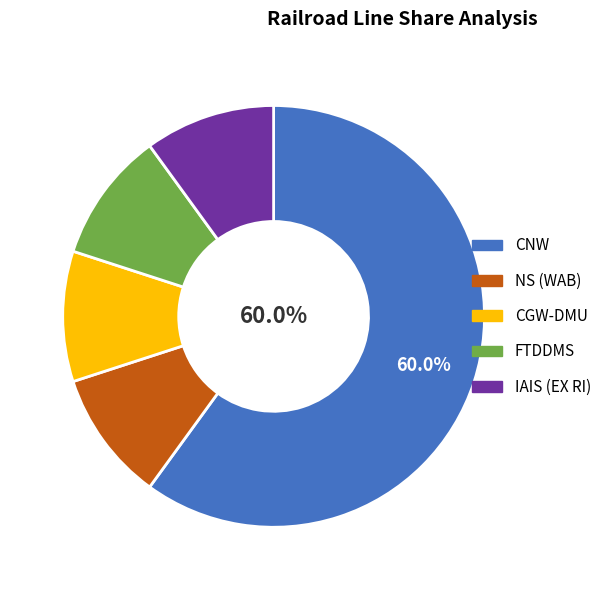

To the nearest percent, what is the average slice percentage?

20%